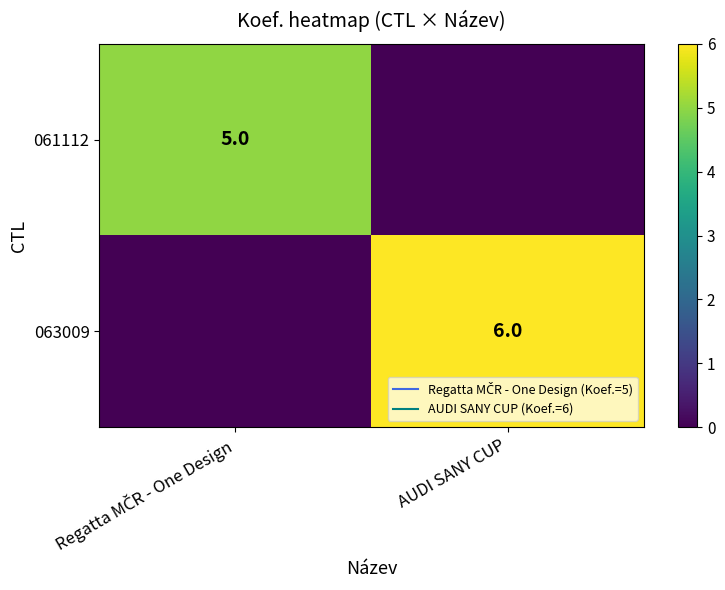

Between Regatta MČR - One Design and AUDI SANY CUP, which is larger?

Regatta MČR - One Design